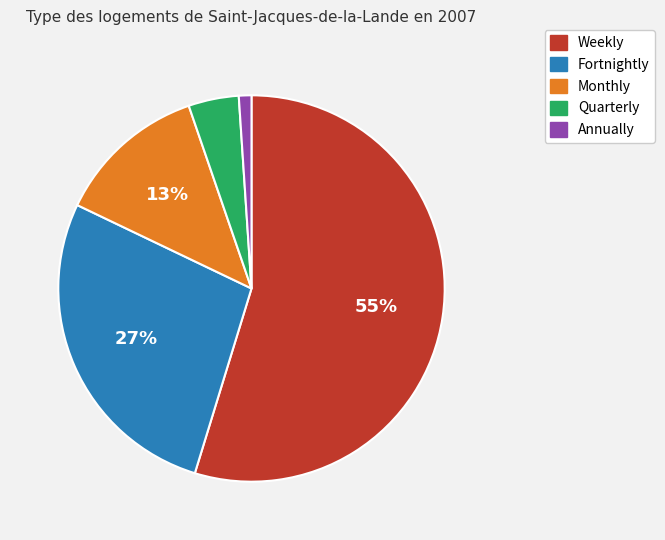

The Monthly slice represents 18% of the pie. True or false?

False